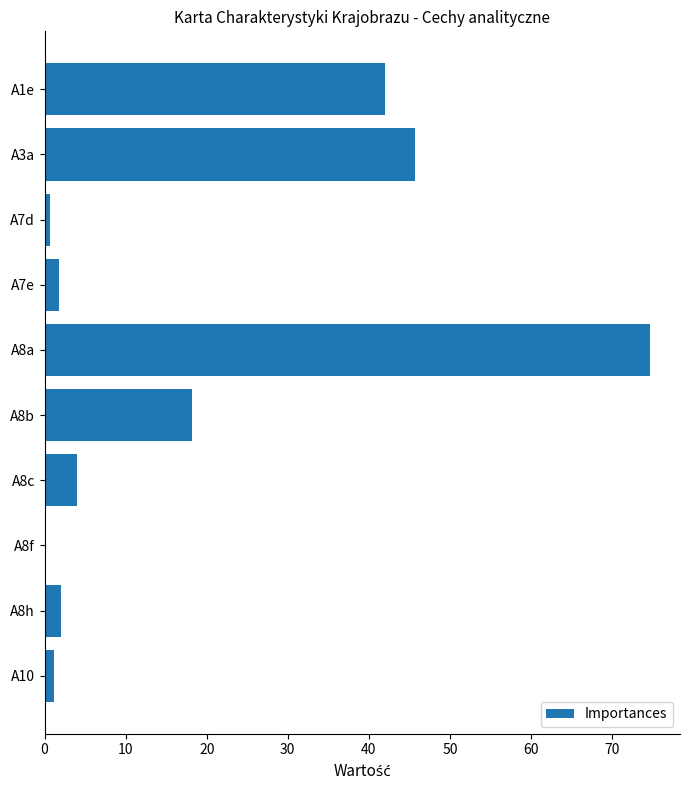

Approximately how many times larger is the value at A1e compared to A3a?

0.9